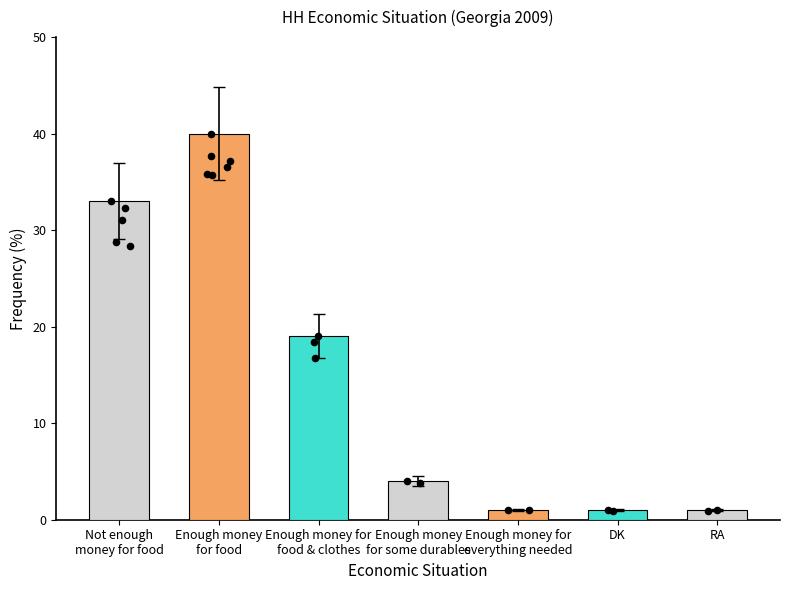

What is the change in value from Enough money
for food to RA?

-39